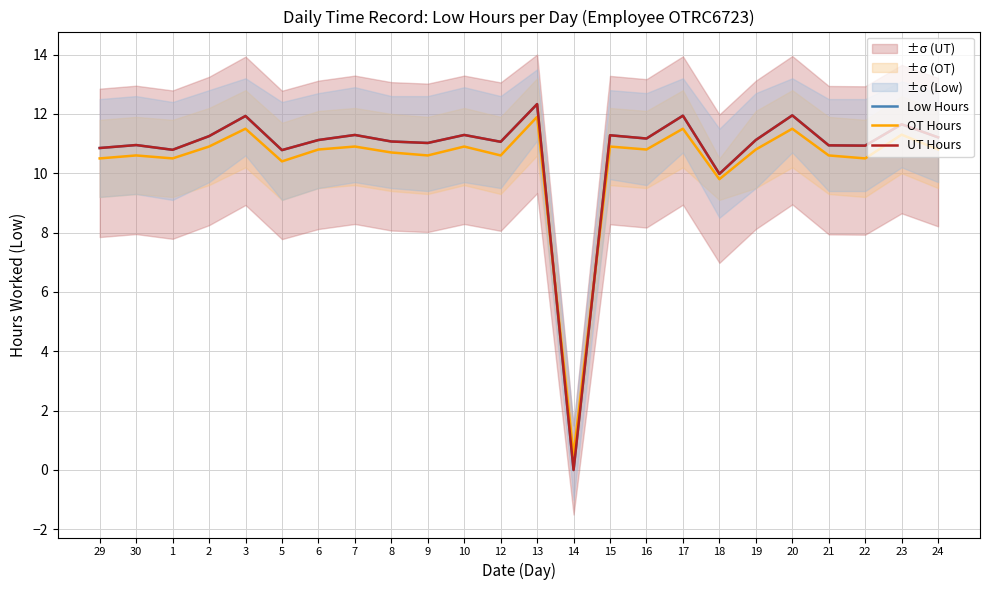

How many distinct data groups are displayed?

3